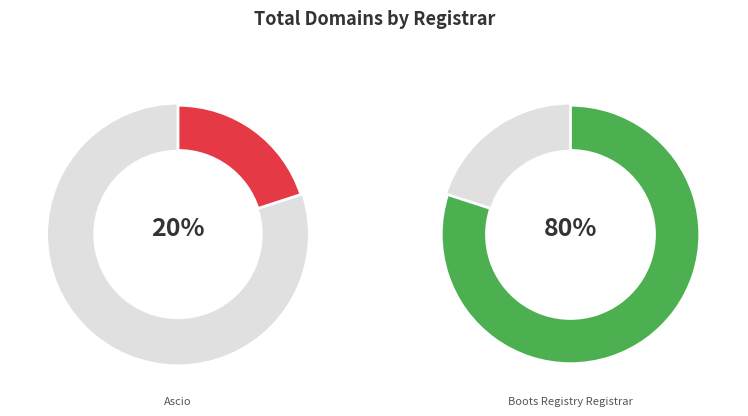

What percentage is the Ascio slice, to the nearest percent?

20%